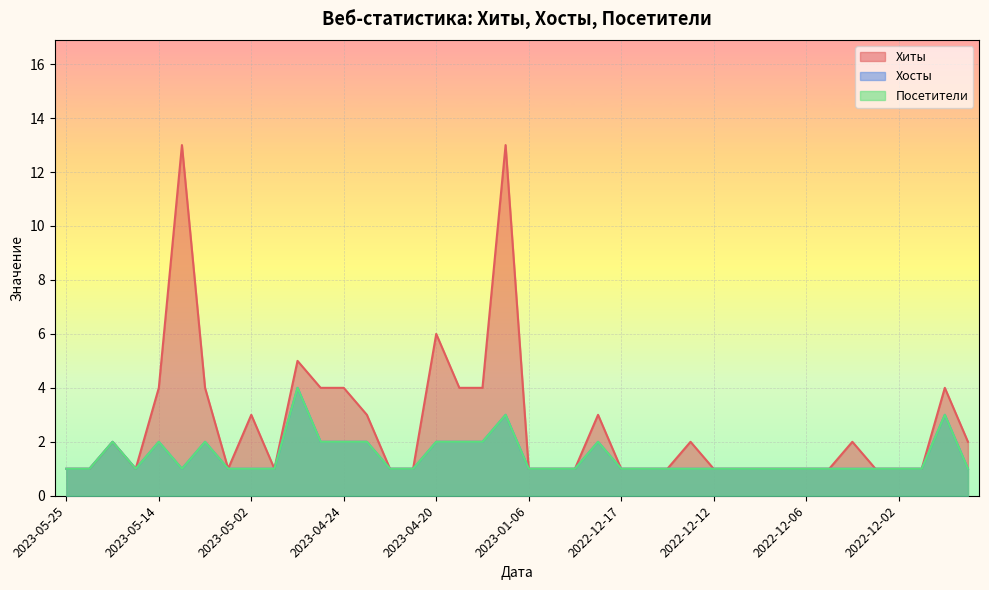

At how many categories does at least one series exceed 8?

2